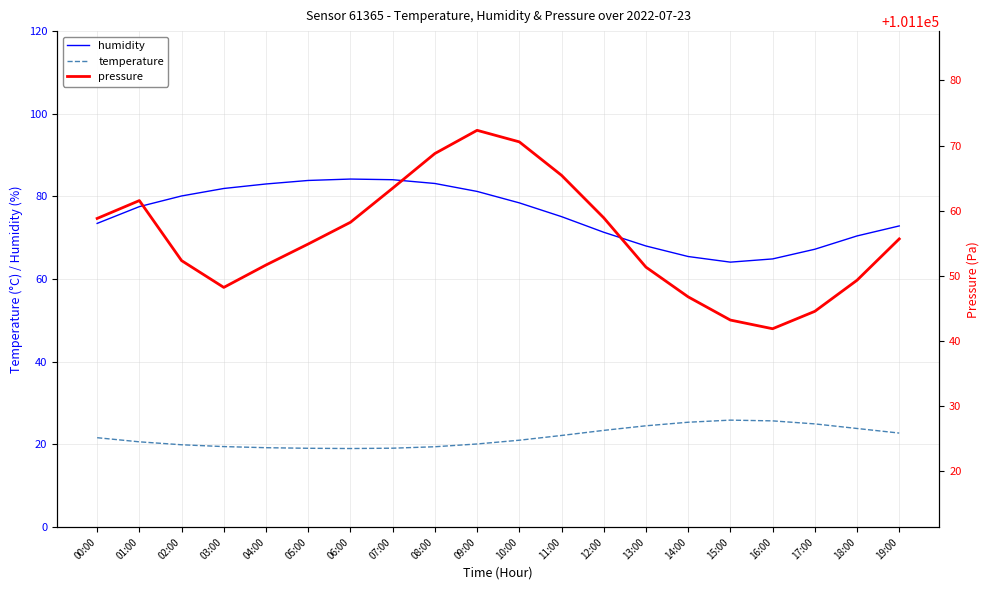

Is the value of humidity at 01:00 greater than the value of temperature at 00:00?

Yes